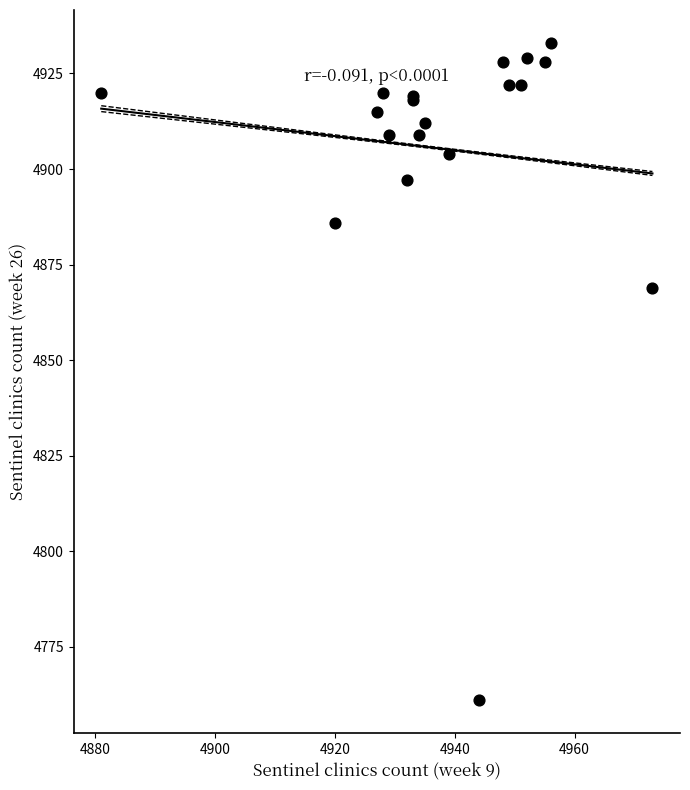

What Y value in the scatter plot is closest to 4847?

4869